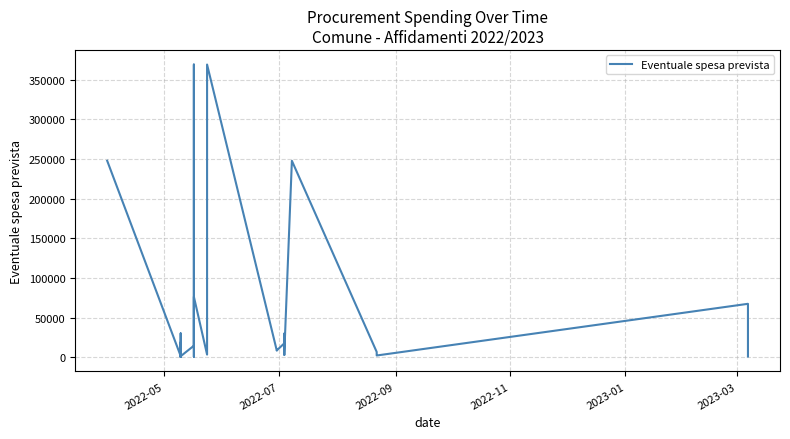

Reading right to left, transcribe all the data shown in this chart.

1250.0	67600.0	2500.0	3800.0	7000.0	247775.0	6164.0	3300.0	8076.0	30150.0	30135.4	17900.0	8900.0	8628.9	369000.0	3650.0	76516.3	870.0	369000.0	14813.3	1602.4	1090.0	2964.3	3399.4	3000.0	3660.0	2100.0	15000.0	19016.7	3000.0	4600.0	750.0	3500.0	890.0	30151.6	30328.2	3000.0	1800.0	247775.0